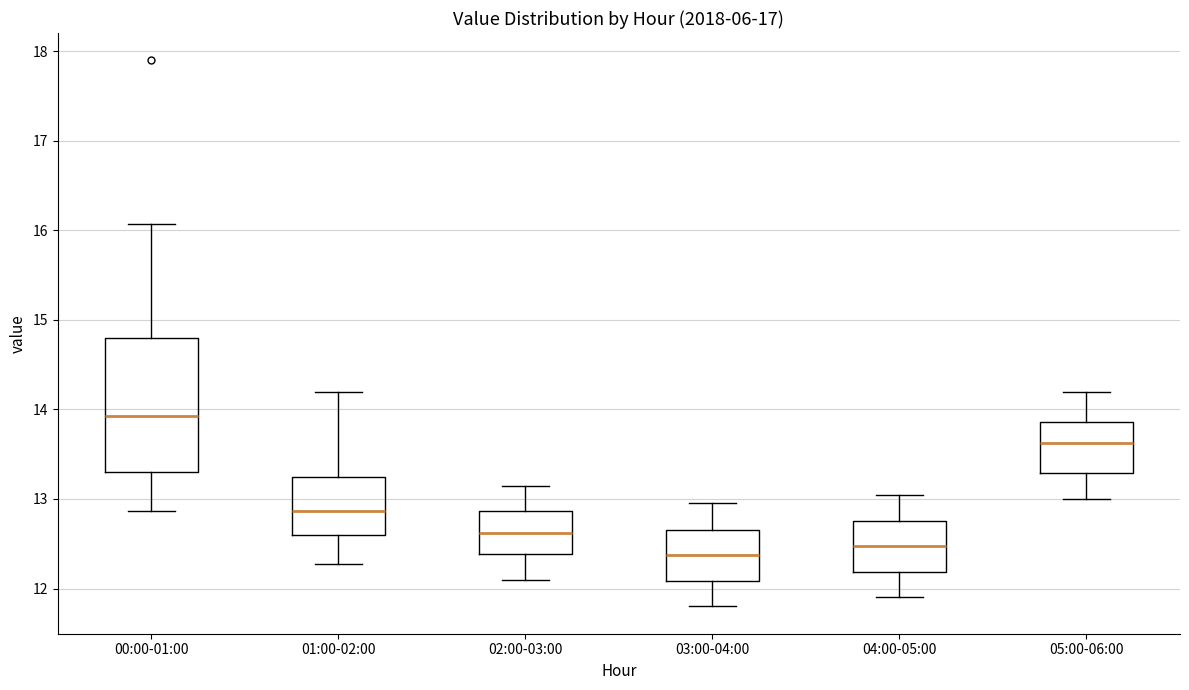

Reading left to right, read every box against the y-axis: the position of its median line, the range the box covers, and the ends of its whiskers. The values are not printed on the chart, so give them approximately, as read against the axis.

00:00-01:00: median 13.9, box 13.3 to 14.8, whiskers 12.9 to 16.1
01:00-02:00: median 12.9, box 12.6 to 13.3, whiskers 12.3 to 14.2
02:00-03:00: median 12.6, box 12.4 to 12.9, whiskers 12.1 to 13.2
03:00-04:00: median 12.4, box 12.1 to 12.7, whiskers 11.8 to 13.0
04:00-05:00: median 12.5, box 12.2 to 12.8, whiskers 11.9 to 13.1
05:00-06:00: median 13.6, box 13.3 to 13.9, whiskers 13.0 to 14.2